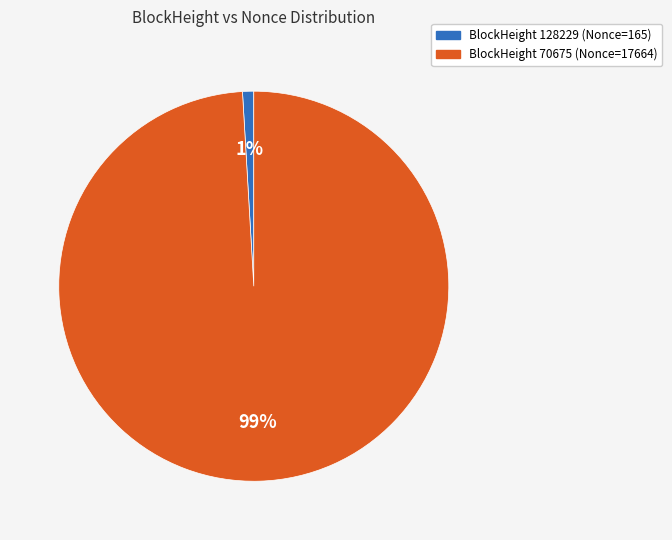

Is there any slice that represents more than half of the pie?

Yes